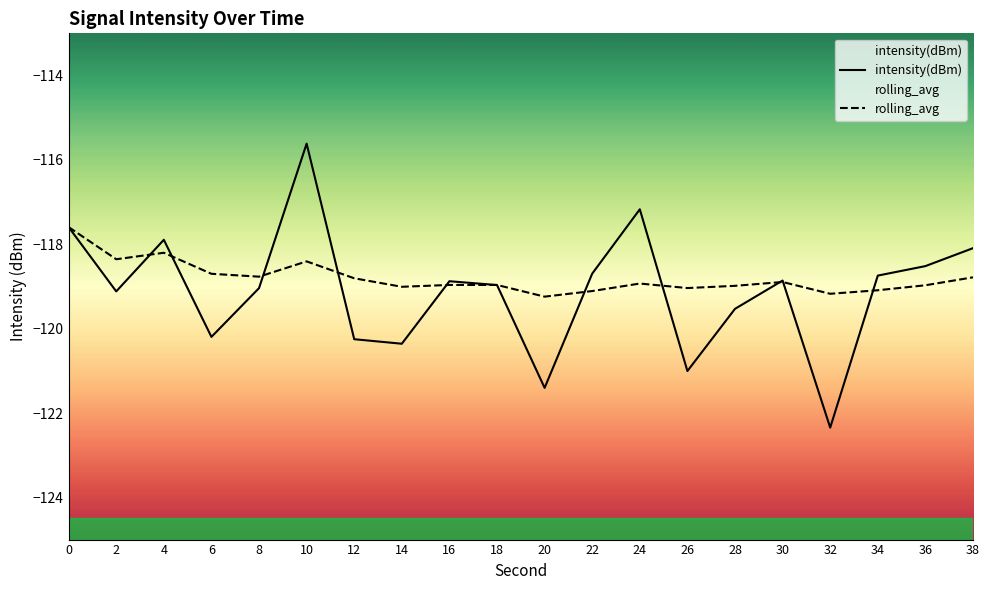

How many values in the rolling_avg series are below -118?

19